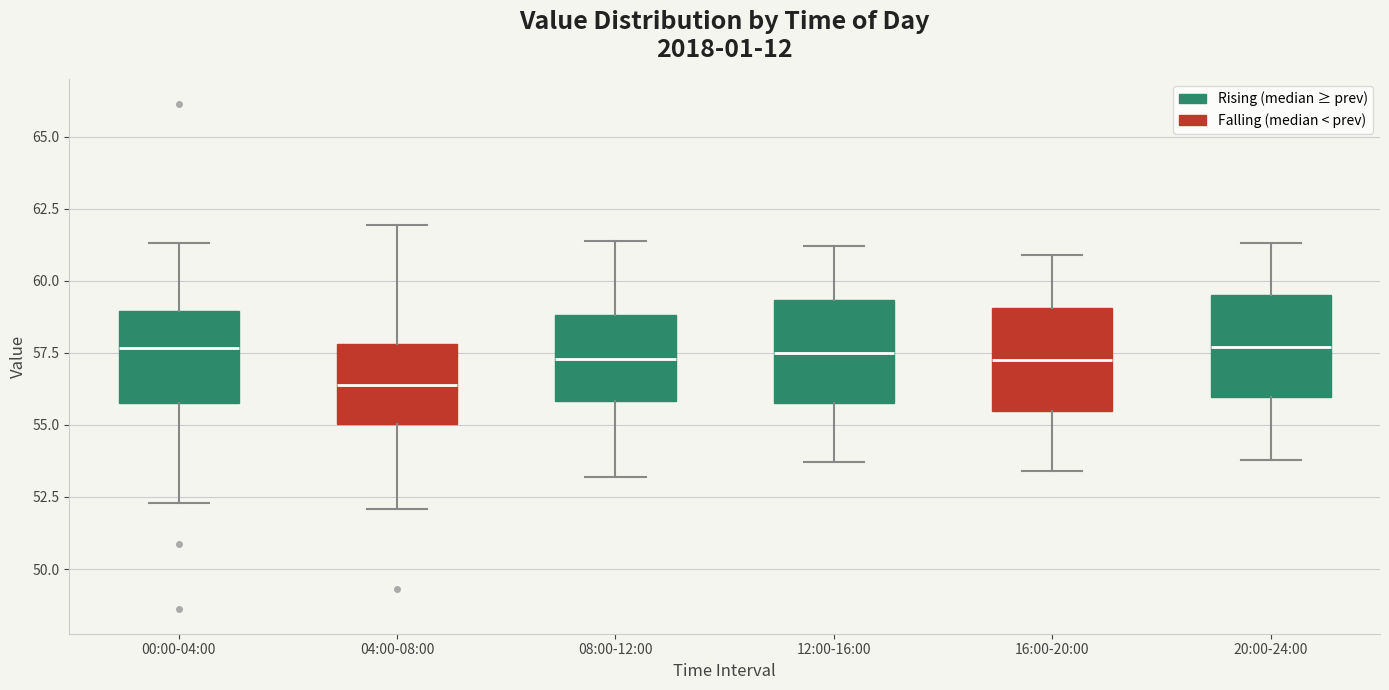

Where does the upper whisker of the box for 08:00-12:00 end on the y-axis? The values are not printed on the chart, so give them approximately, as read against the axis.

61.5